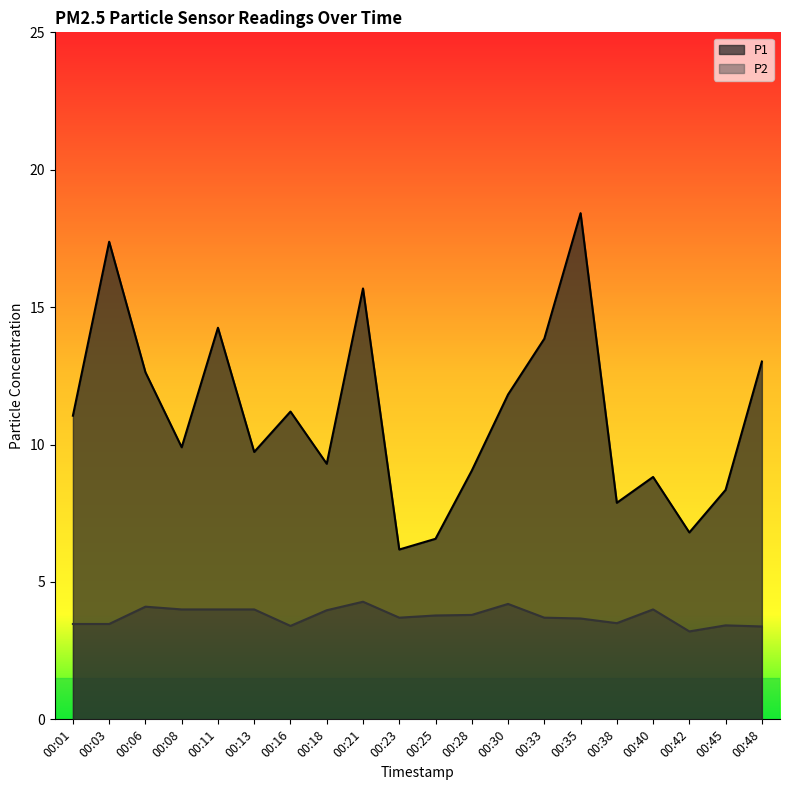

The value of P2 at 00:42 is 3.2. True or false?

True